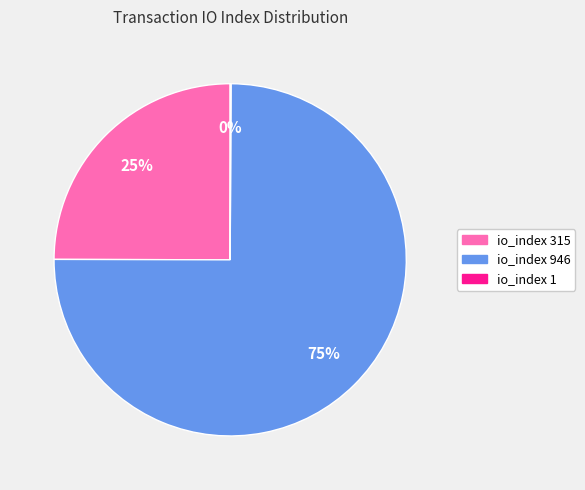

To the nearest percent, what is the average slice percentage?

33%